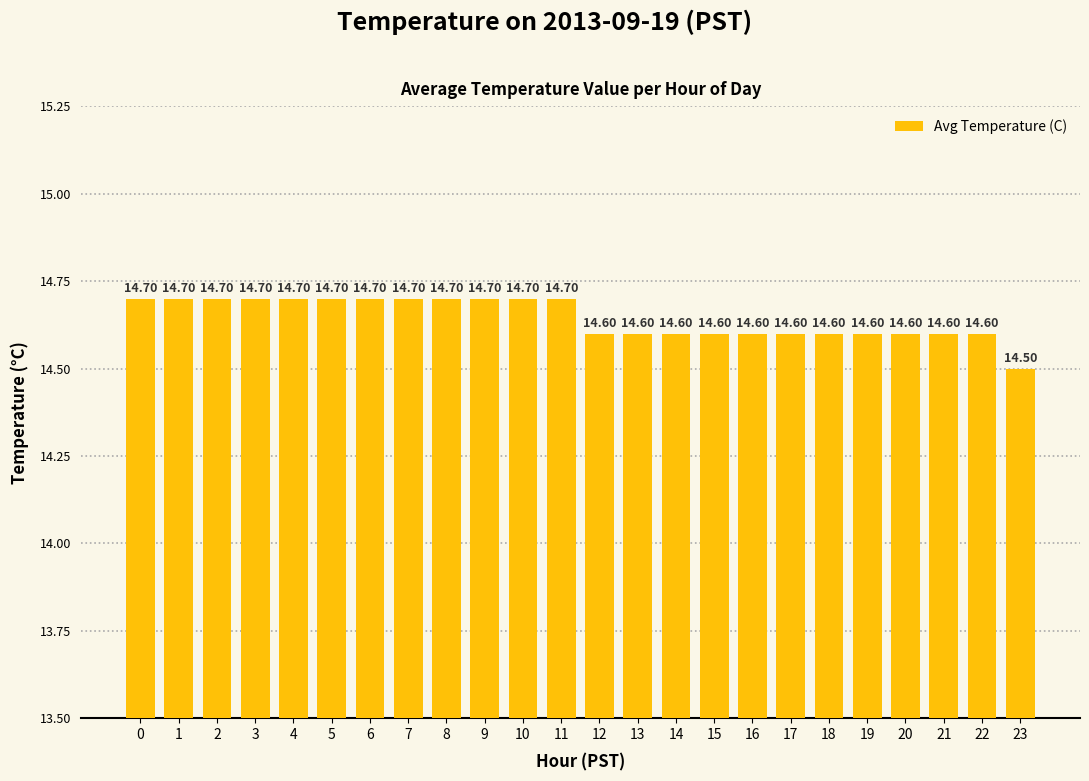

Is it true that the value at 12 is 3.8?

False